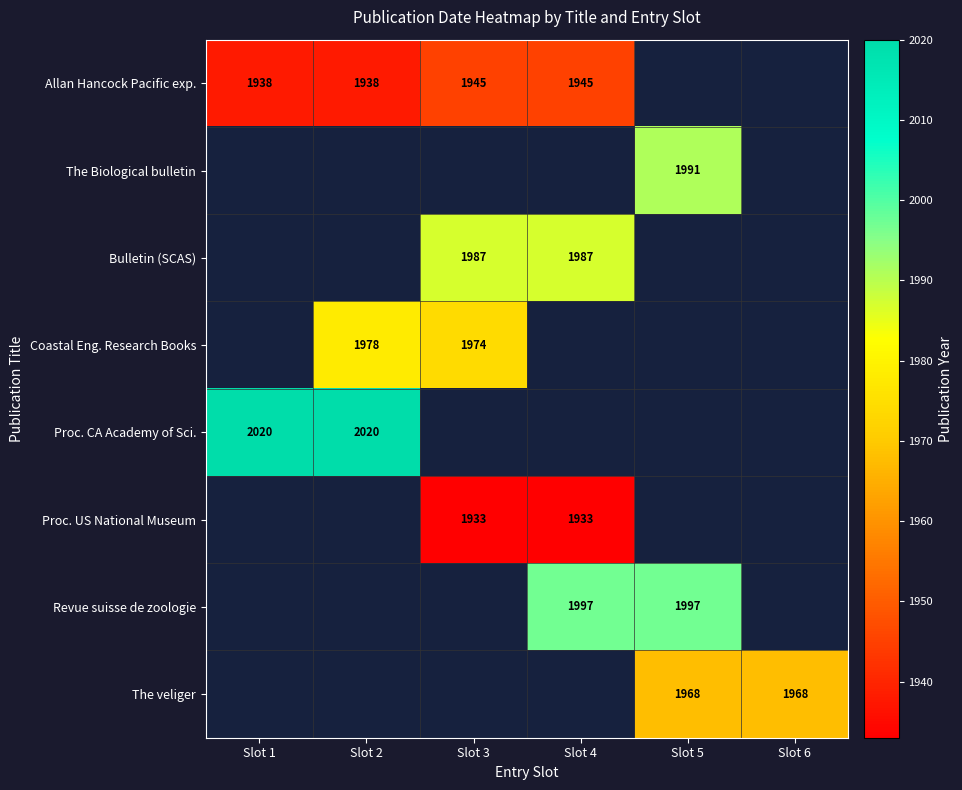

What is the sum of the Proc. CA Academy of Sci. values at Slot 1 and Slot 2?

4040